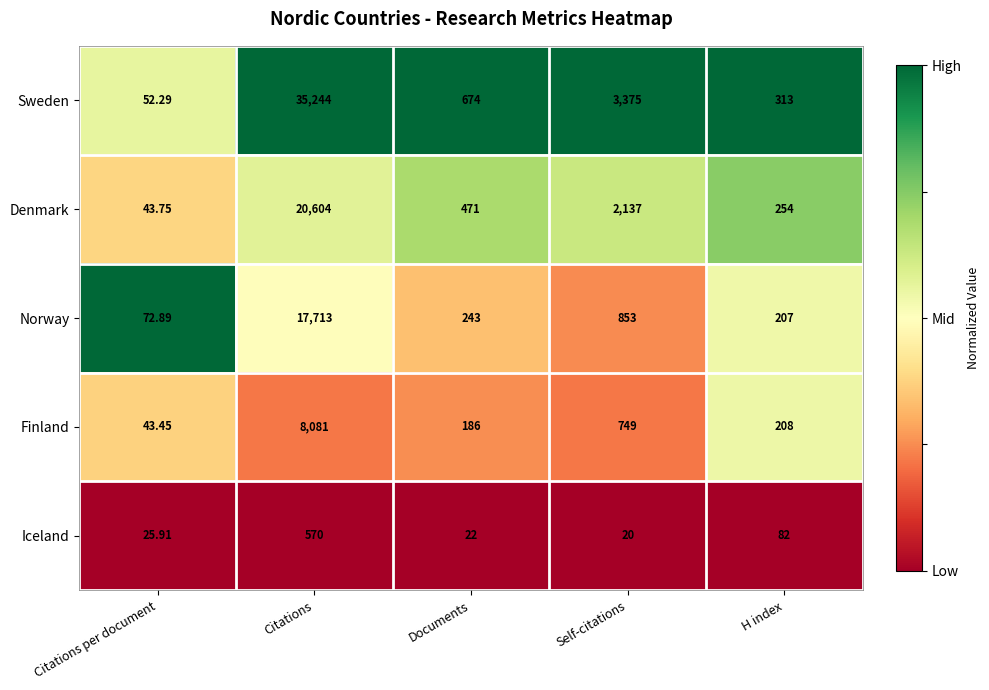

At which label is Finland closest to 4062?

Self-citations